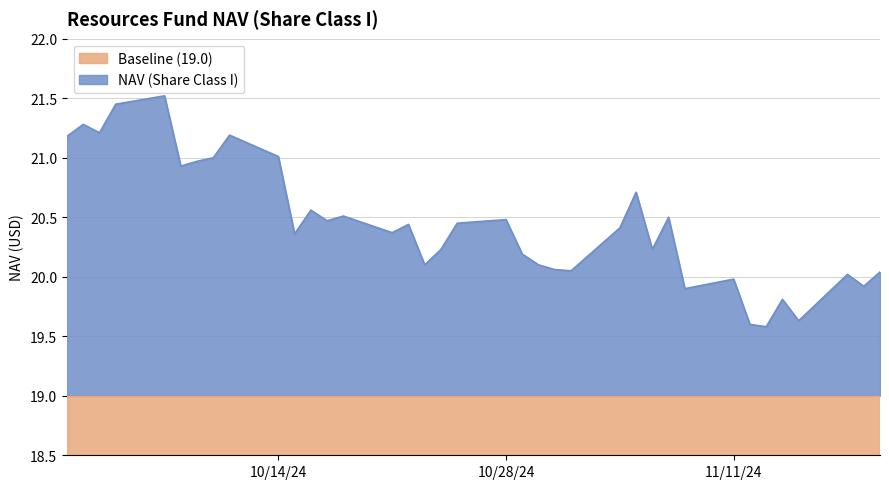

True or false: Baseline (19.0) has a value of 19.0 at 10/28/24.

True